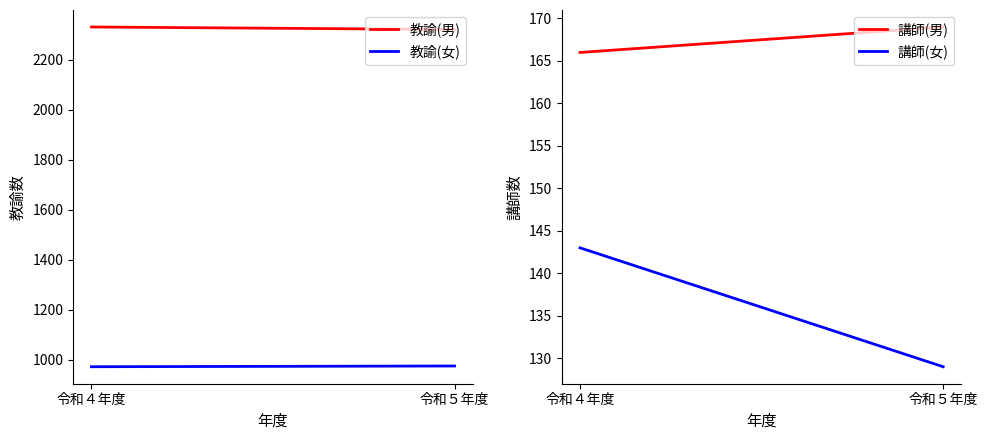

The 講師(女) series shows 66 at 令和５年度. True or false?

False